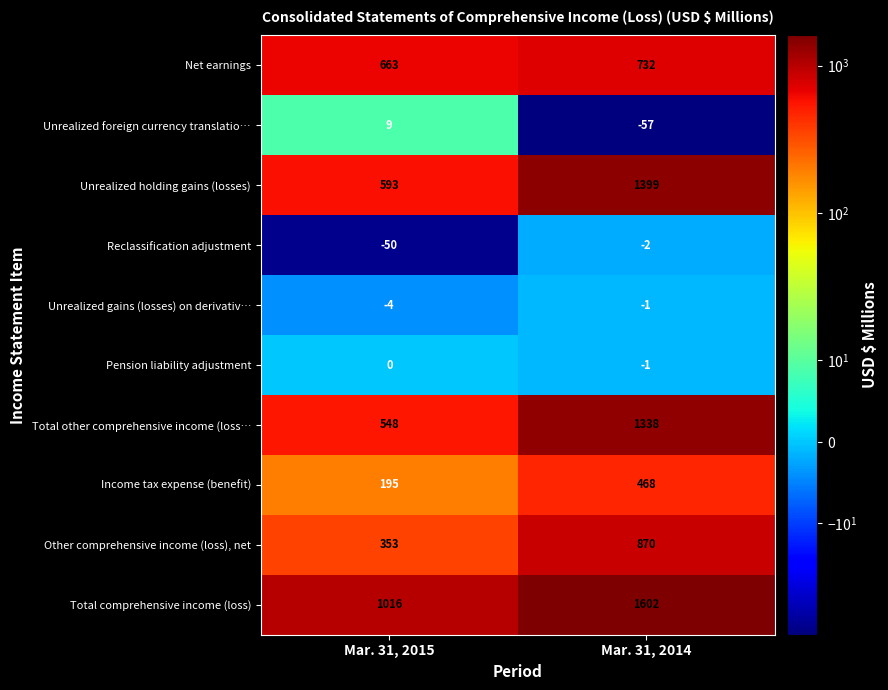

What is the difference between the Reclassification adjustment values at Mar. 31, 2015 and Mar. 31, 2014?

48